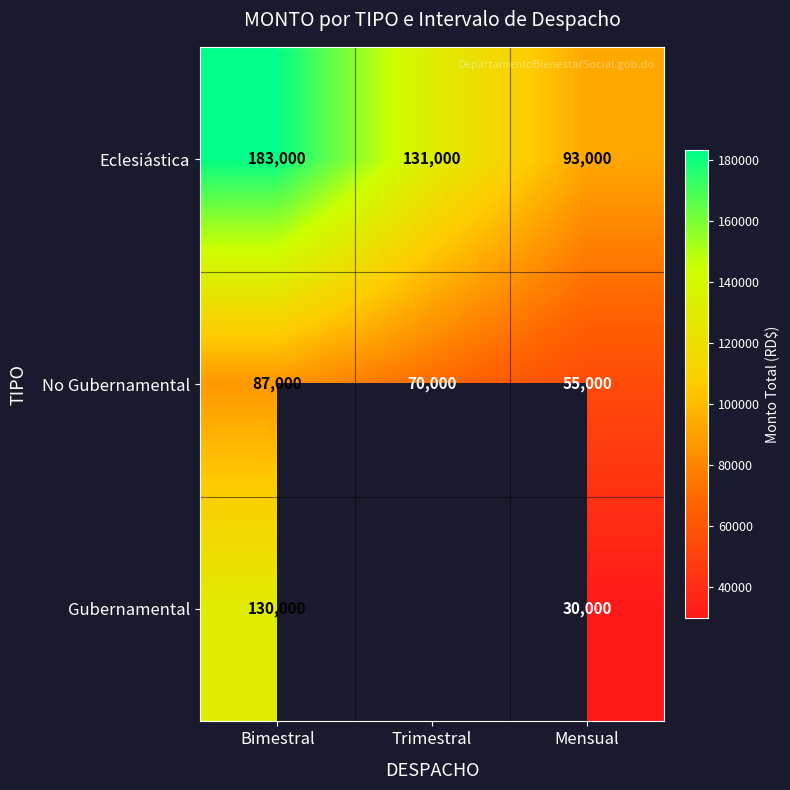

What is the difference between the second highest and minimum values in the Eclesiástica series?

38000